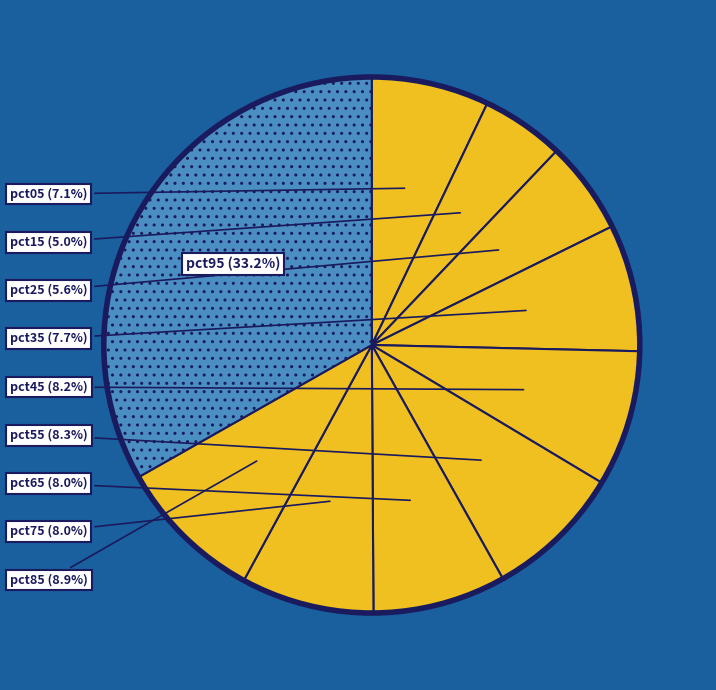

How much of the chart is everything except pct85?

91.1%